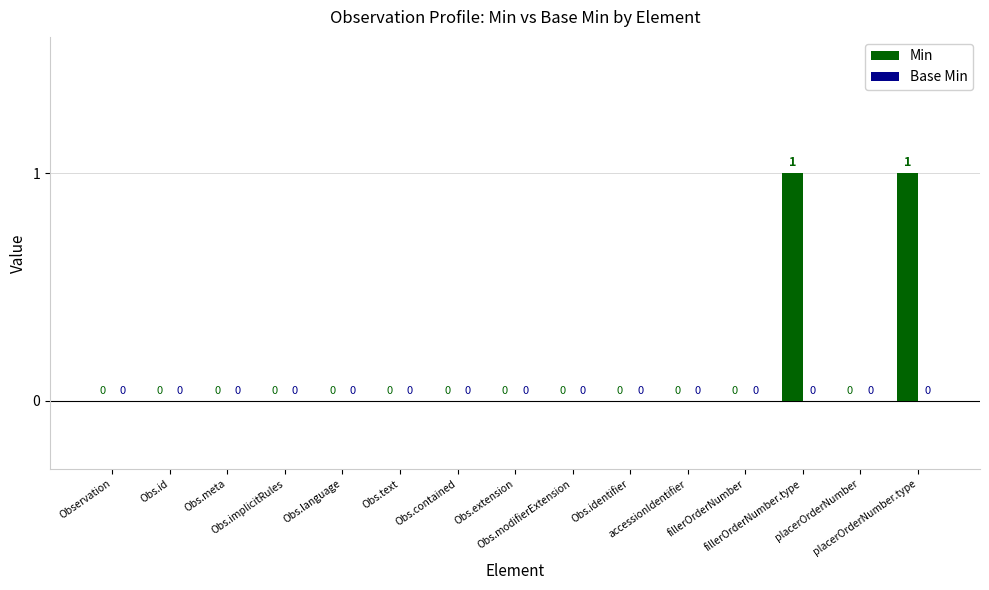

How many values are between 0 and 1?

15